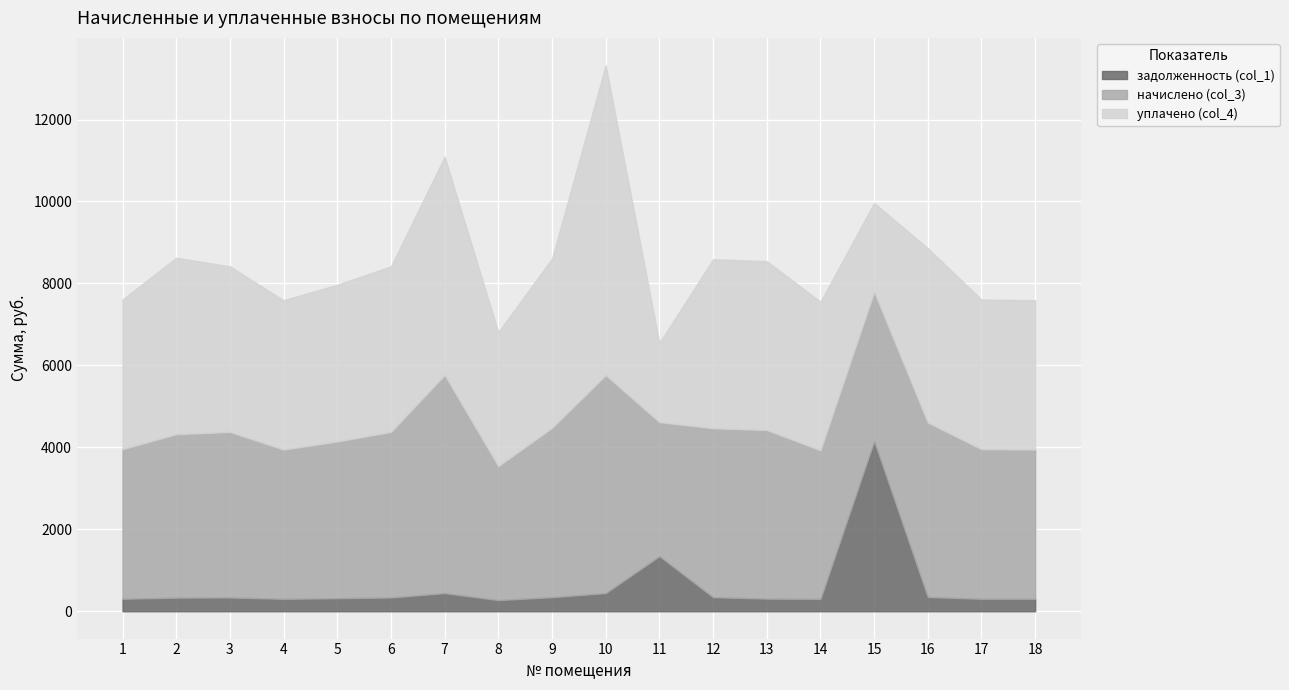

What is the total value across all series at 18?

7589.4